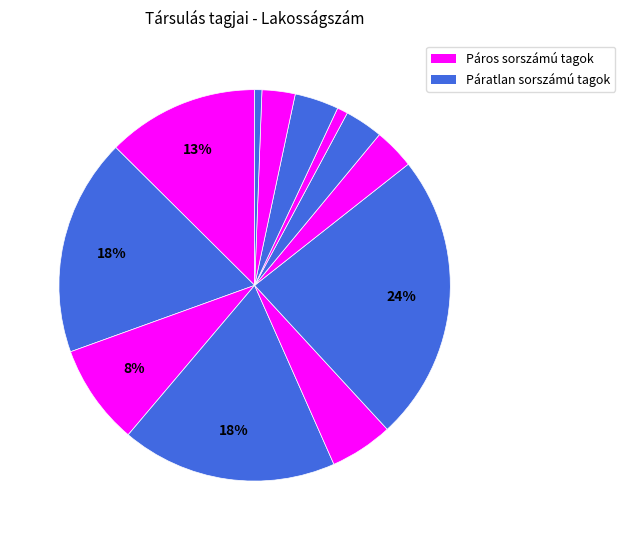

Which category has the smallest portion of the pie?

Hosszúvíz